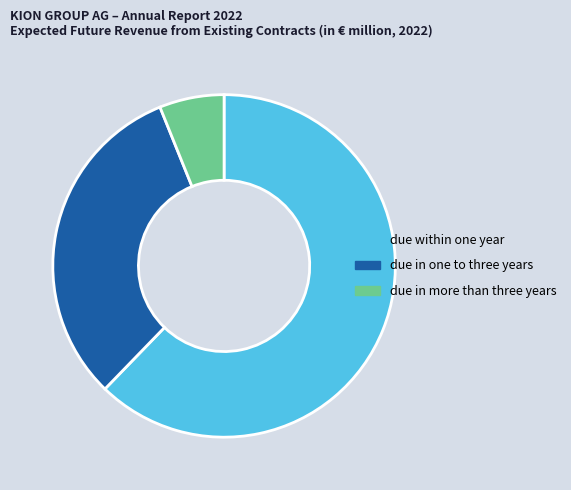

Combined, do due in more than three years and due in one to three years account for over 50%?

No